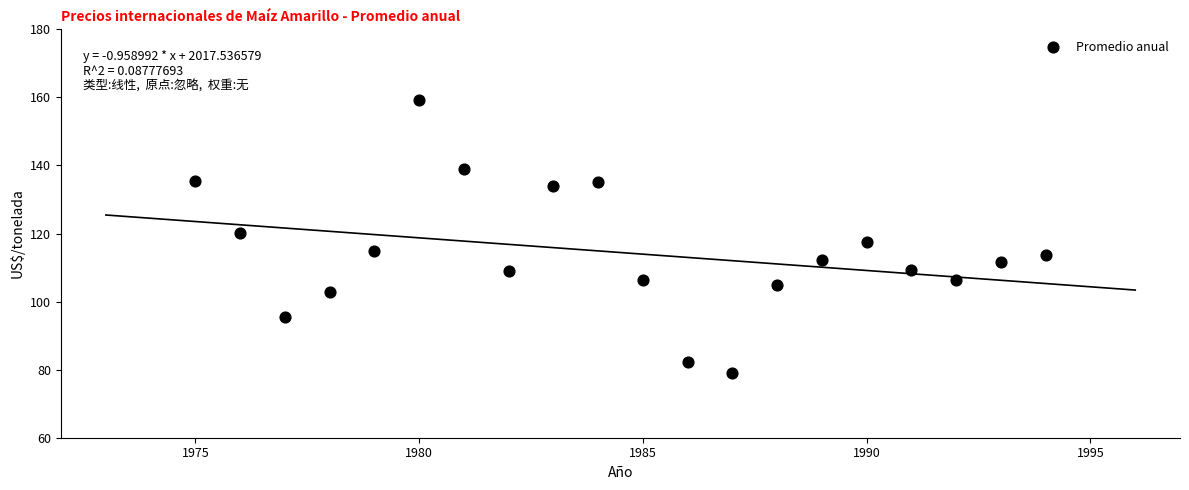

What is the range of Y values (max minus min)?

80.2